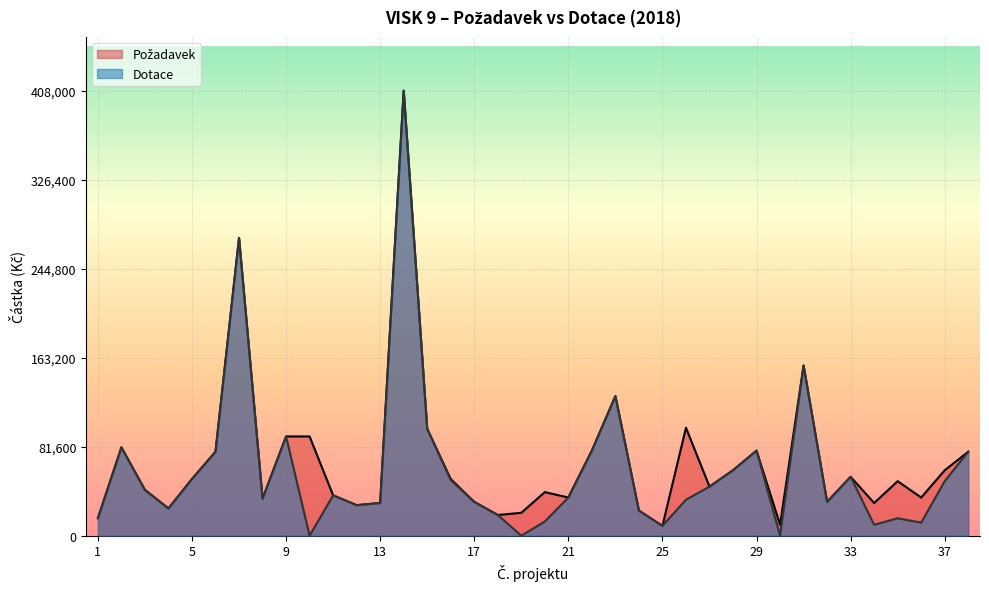

Read the Požadavek value at 9.

91000